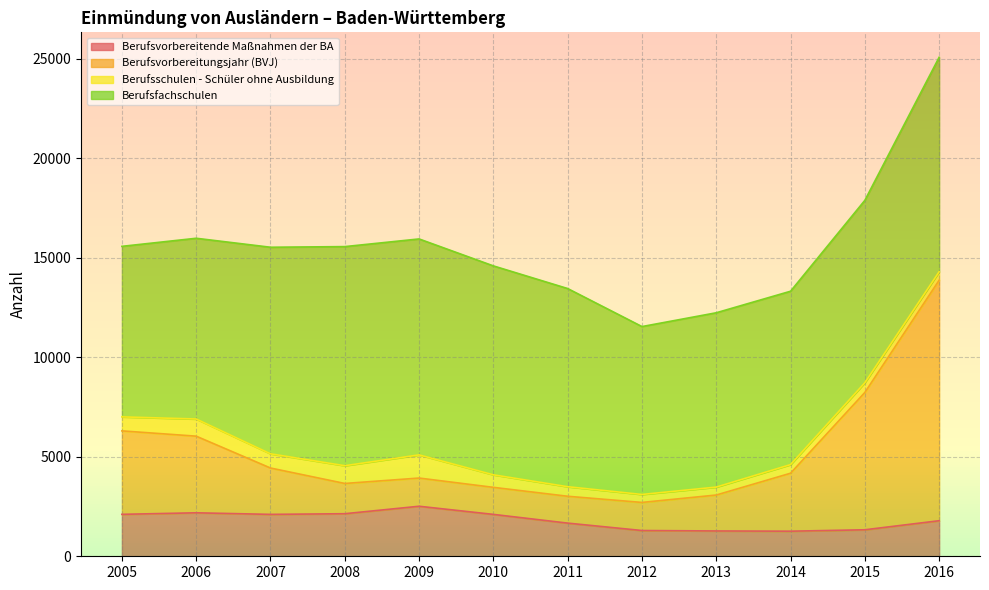

Which category has the lowest value in the Berufsvorbereitende Maßnahmen der BA series?

2014